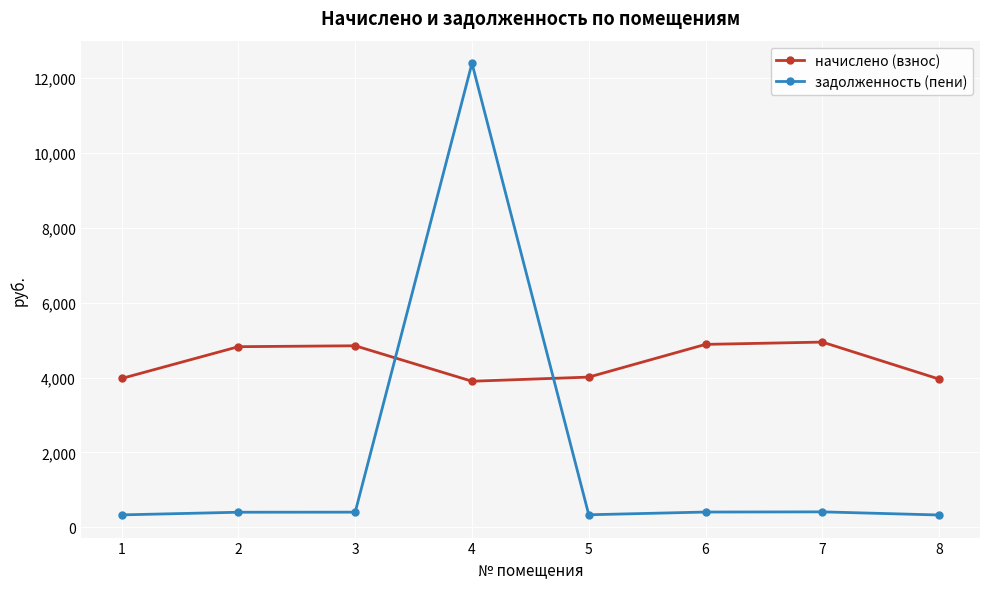

The value of начислено (взнос) at 6 is 4887.8. True or false?

True